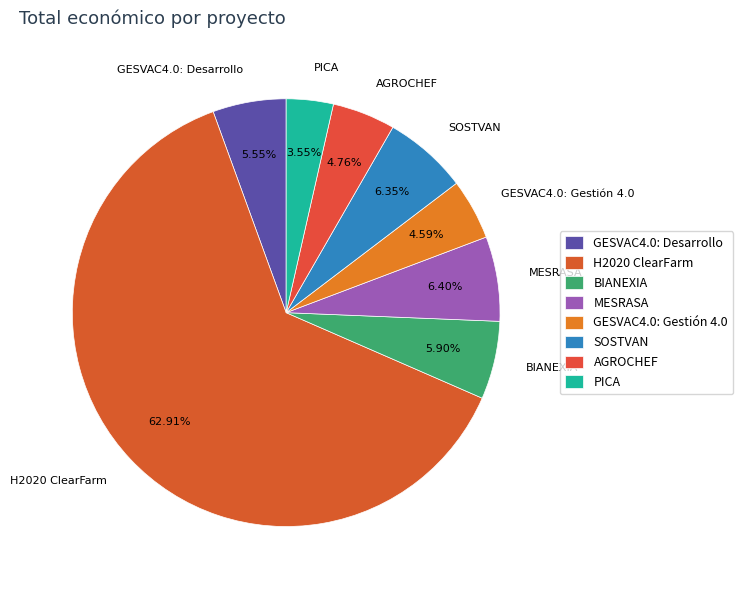

What is the majority slice?

H2020 ClearFarm